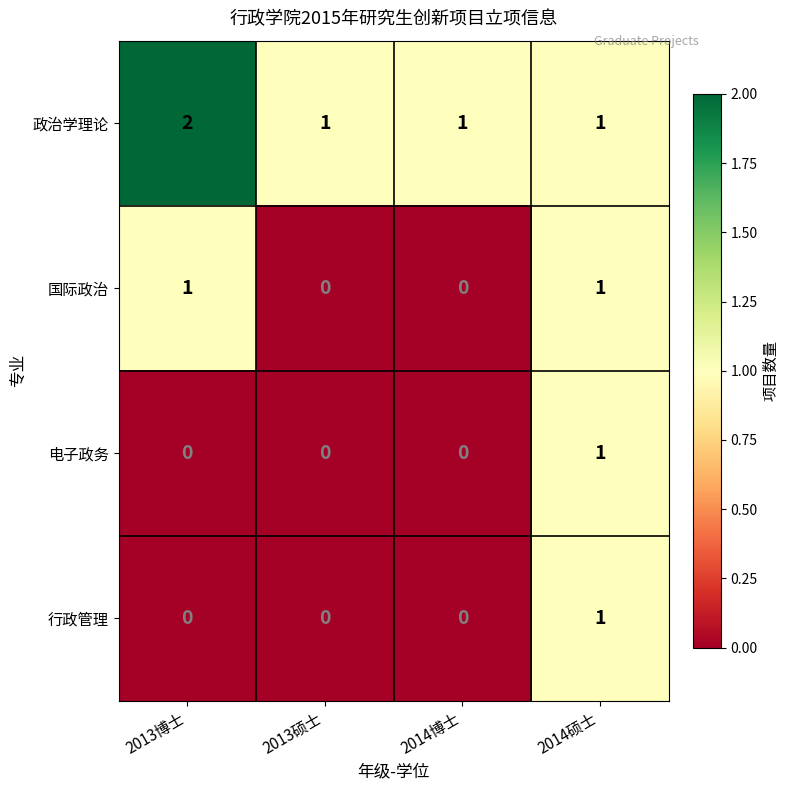

Count the 国际政治 values in the range 0 to 1.

4